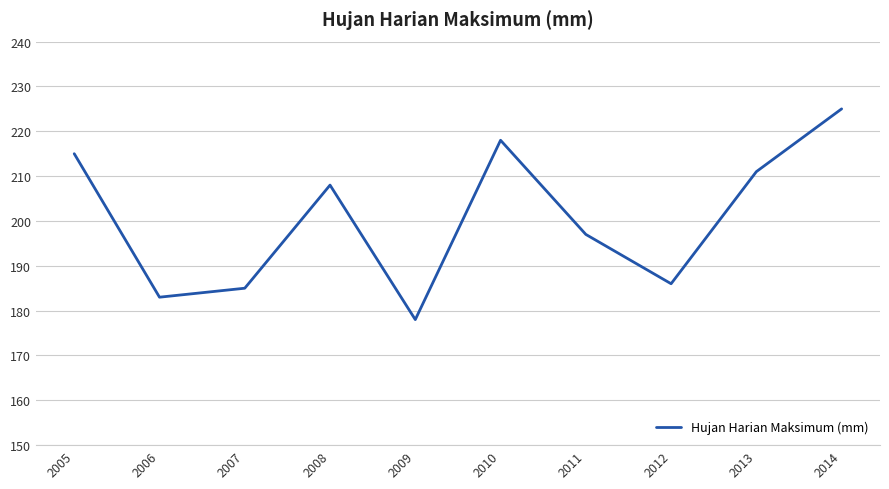

At which category does the chart reach its minimum across all series?

2009